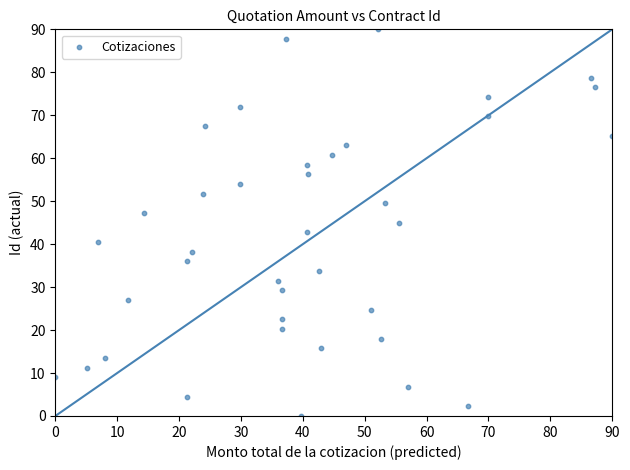

What is the range of X values (max minus min)?

90.0